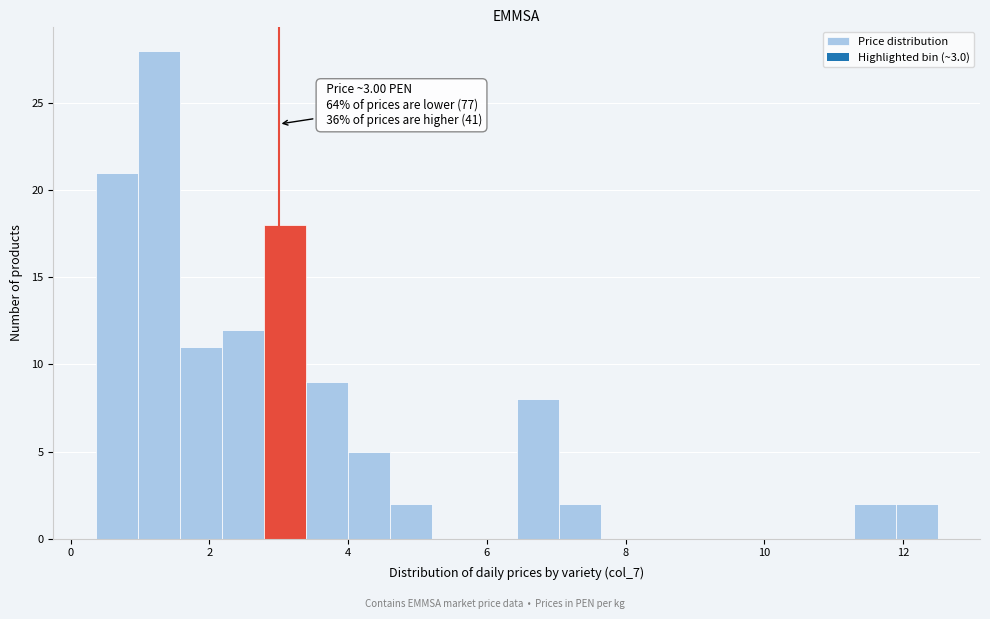

Around what value on the x-axis is the tallest bar? Give the approximate position of its centre, as read against the axis.

1.2